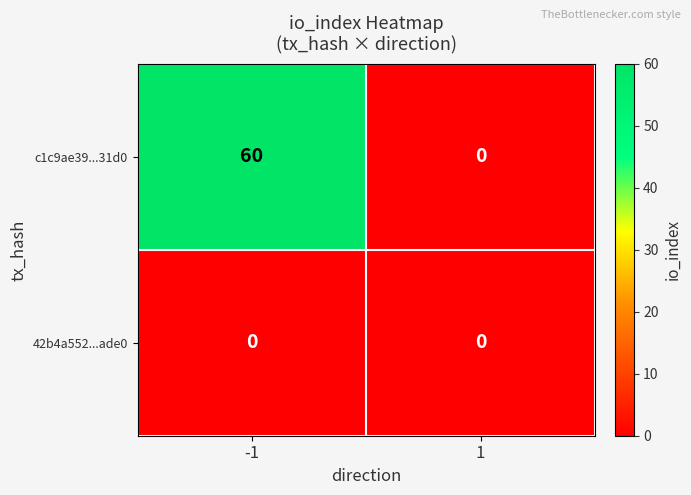

What is the sum of all c1c9ae39...31d0 values?

60